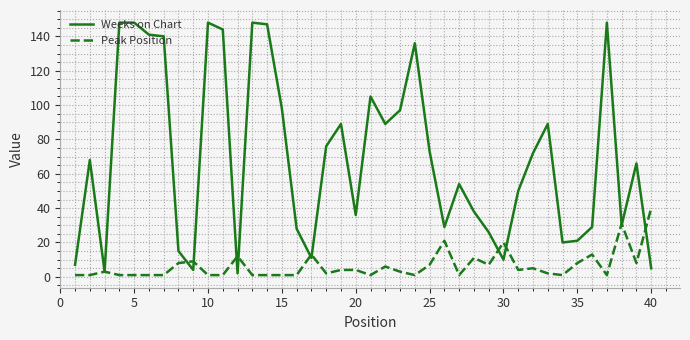

Which series has the largest total across all categories?

Weeks on Chart